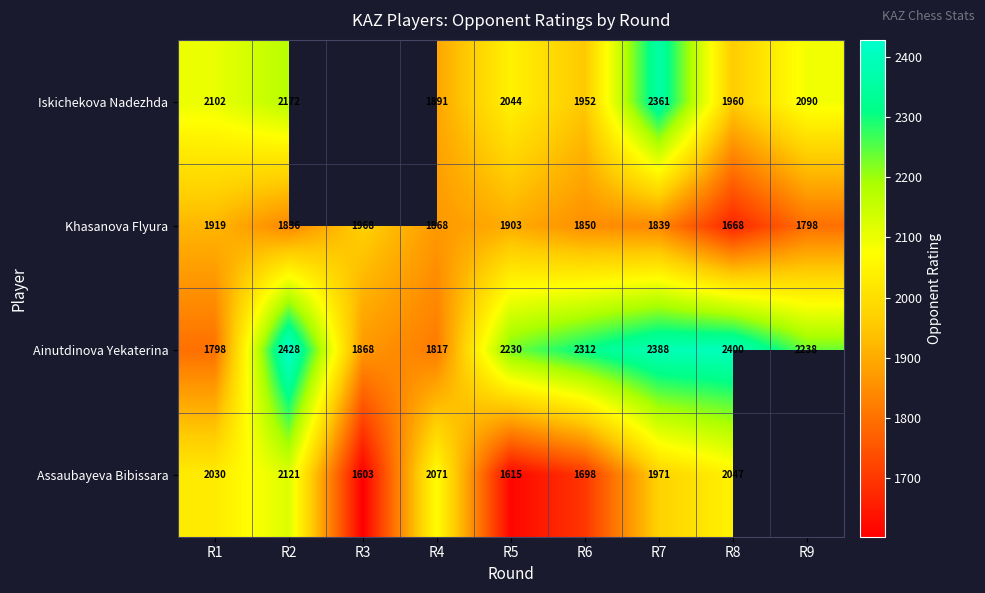

What is the maximum value for Khasanova Flyura?

1968